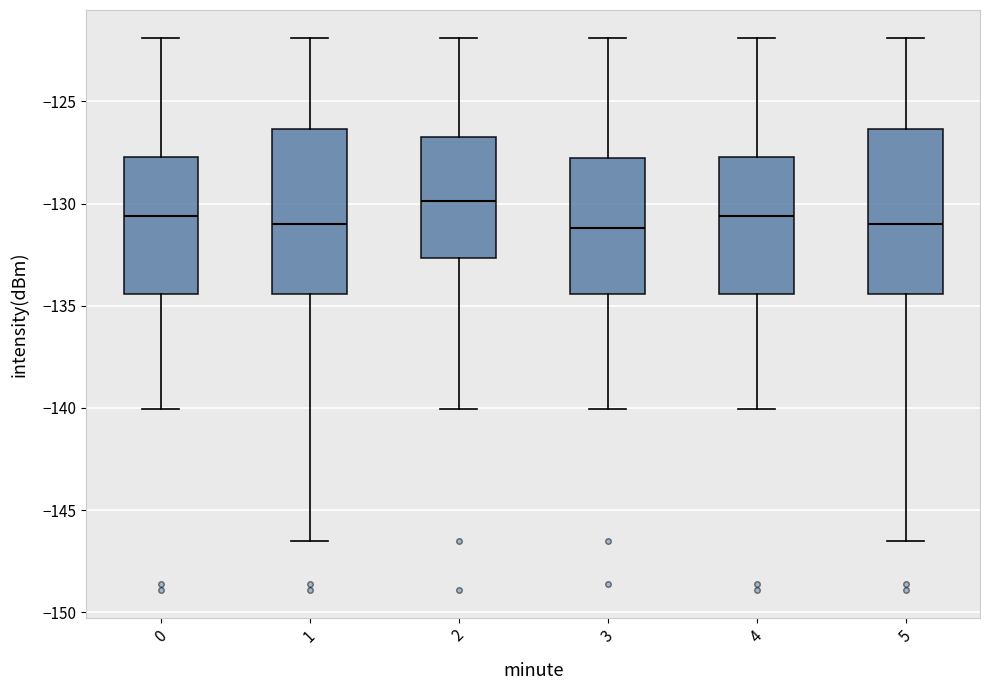

Where does the upper whisker of the box at x = 1 end on the y-axis? The values are not printed on the chart, so give them approximately, as read against the axis.

-122.0